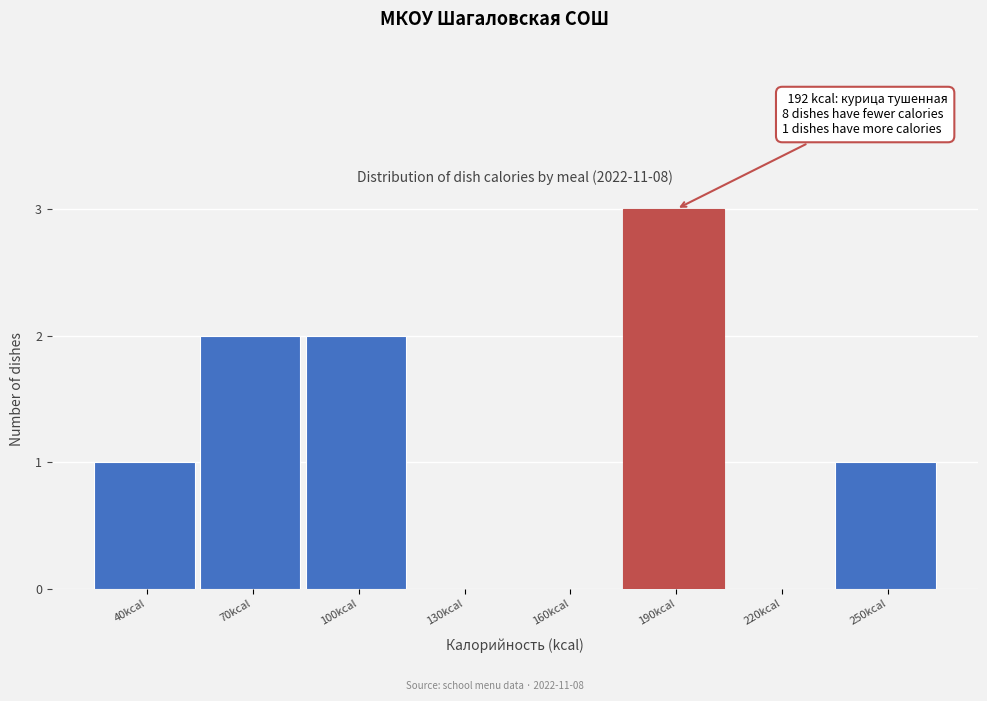

Reading right to left, list all the values displayed in this chart.

250kcal=1	220kcal=0	190kcal=3	160kcal=0	130kcal=0	100kcal=2	70kcal=2	40kcal=1